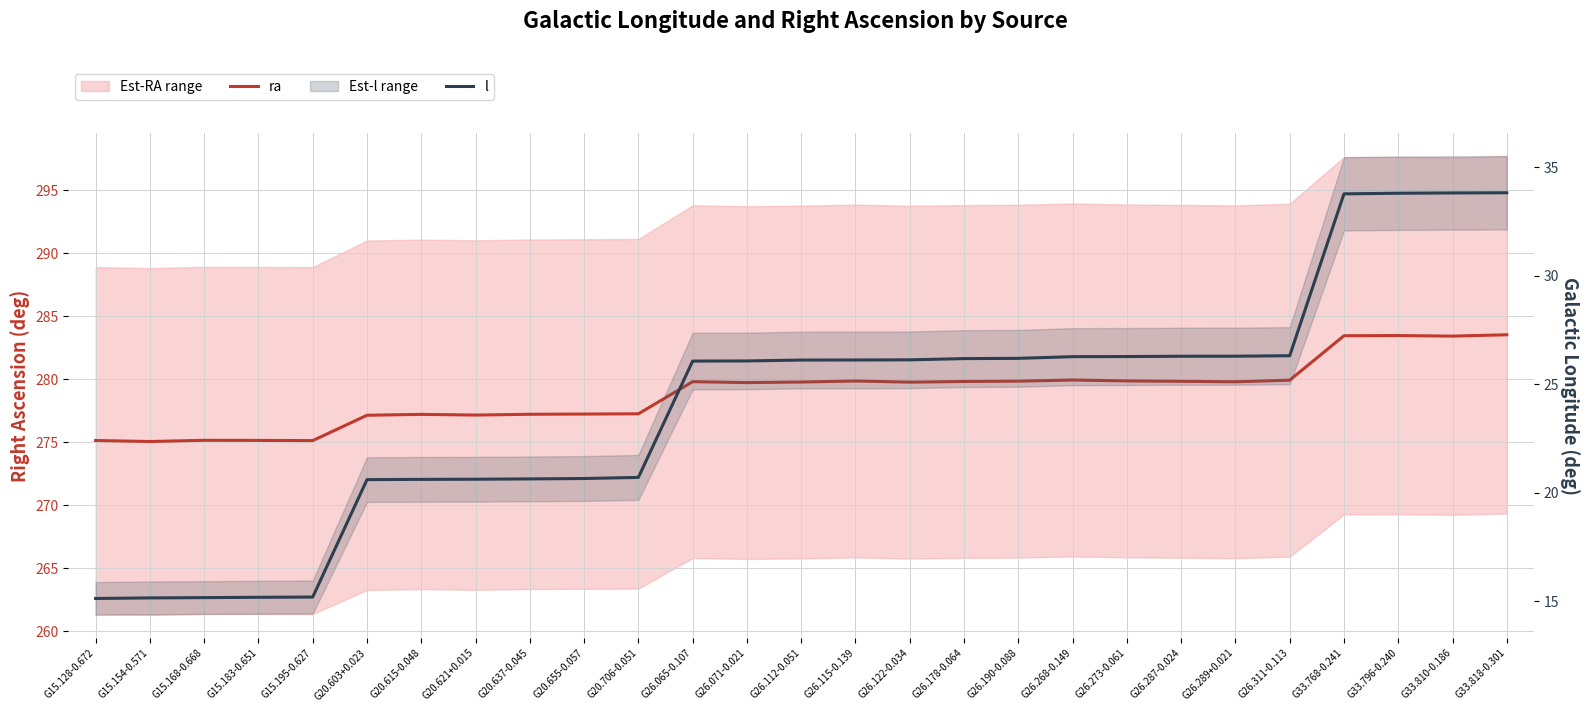

Rank the series by their maximum value, from highest to lowest.

ra, l